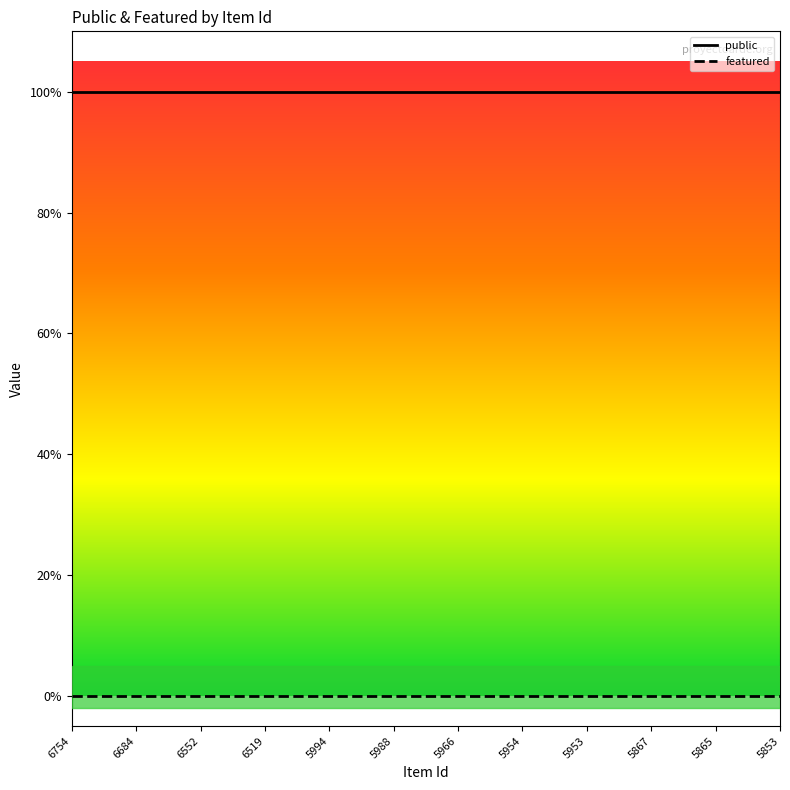

What are all the series names shown in the legend?

public, featured